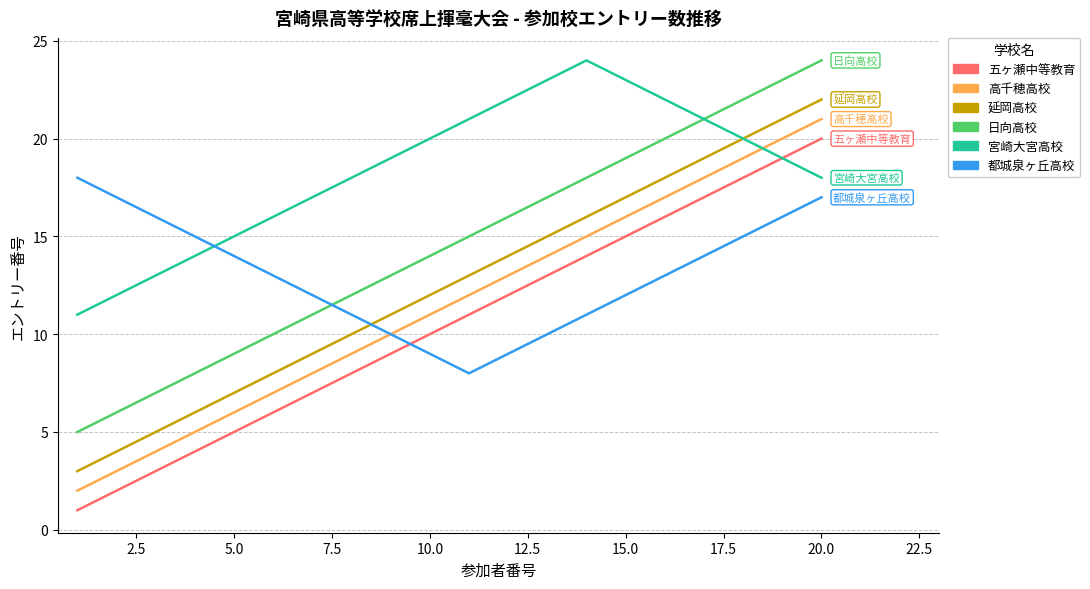

How many categories are shown in the chart?

20